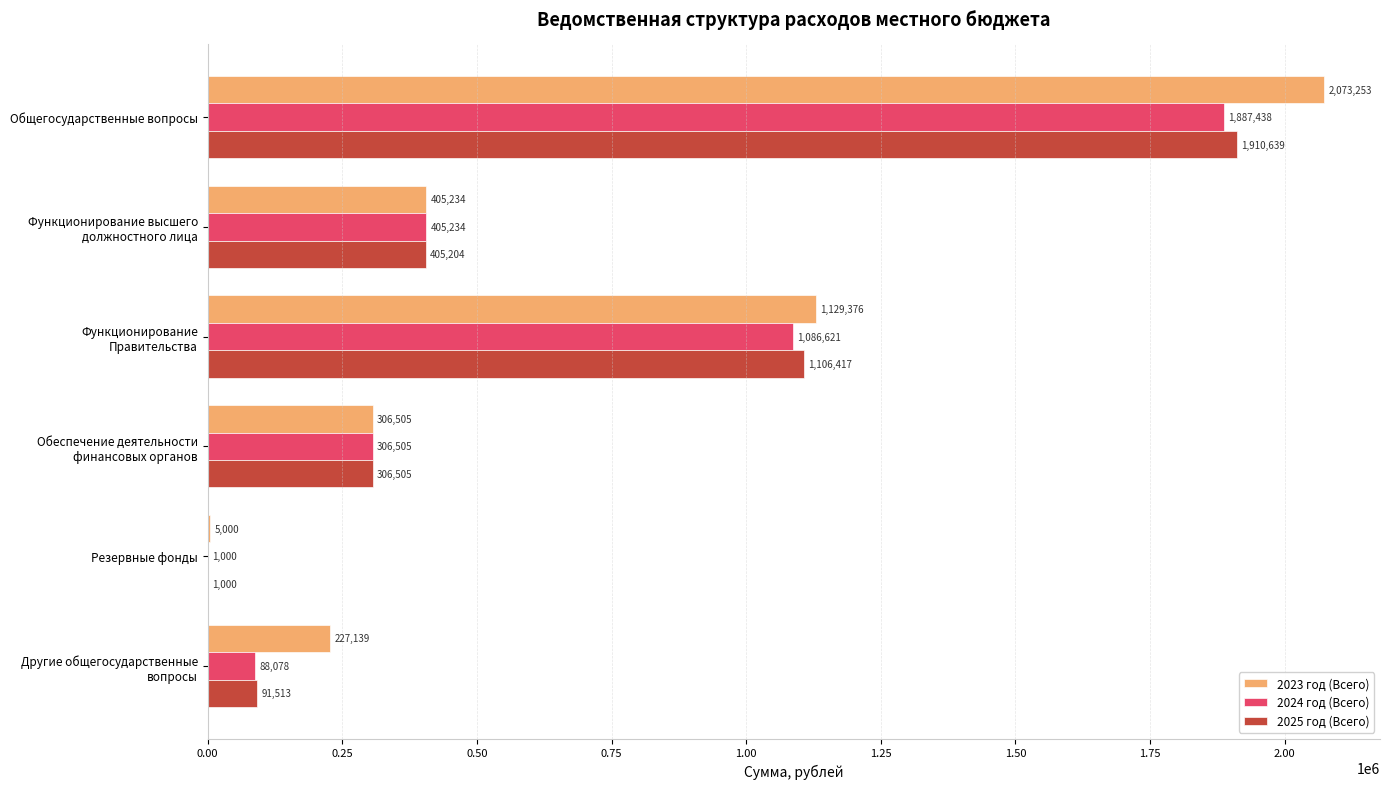

Between Общегосударственные вопросы and Резервные фонды, which series saw the biggest shift?

2023 год (Всего)